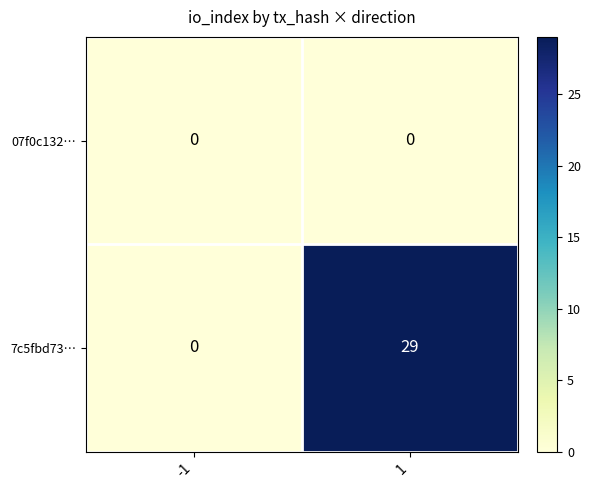

Reading left to right, transcribe all the data shown in this chart.

07f0c132…: 0	0
7c5fbd73…: 0	29